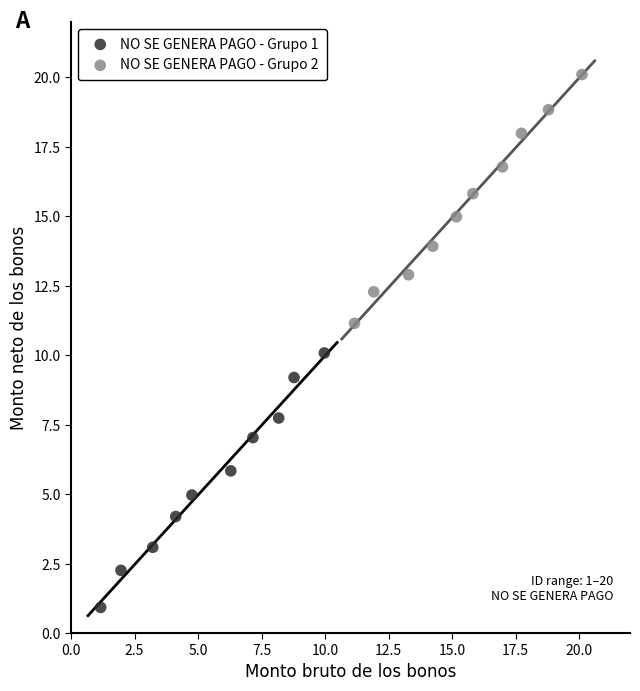

Which series has the largest Y range (max minus min)?

NO SE GENERA PAGO - Grupo 1